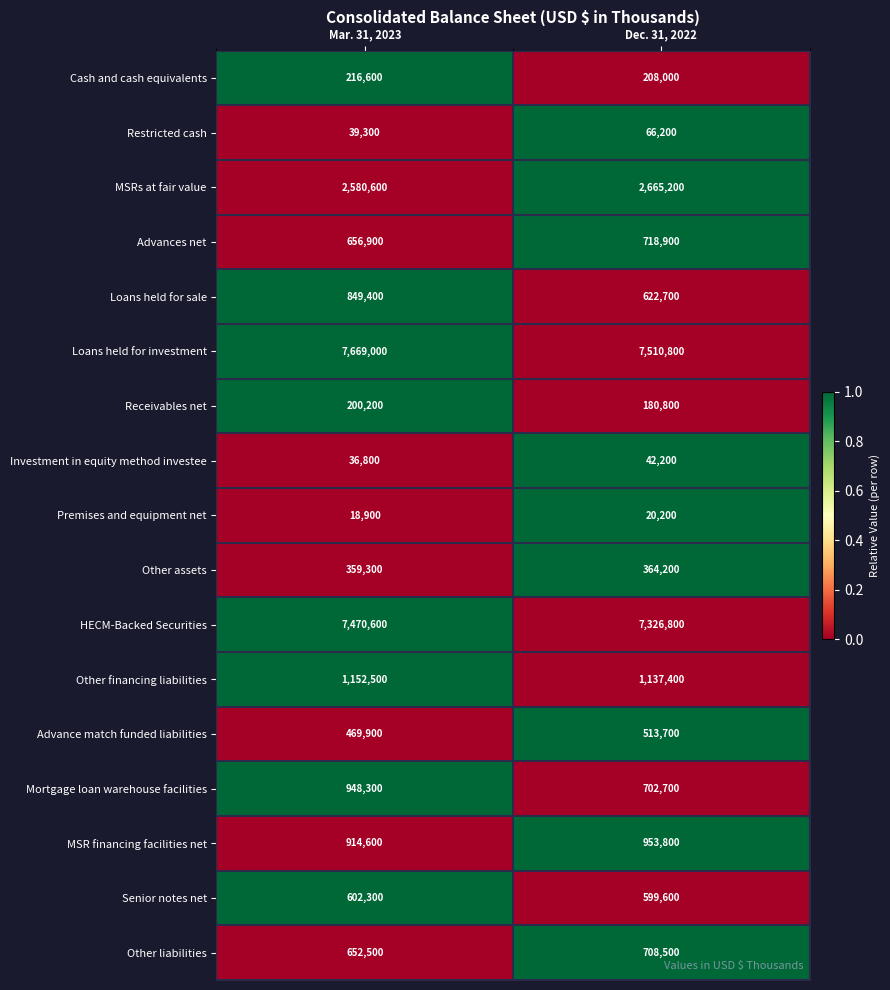

True or false: Other financing liabilities has a value of 357219 at Dec. 31, 2022.

False